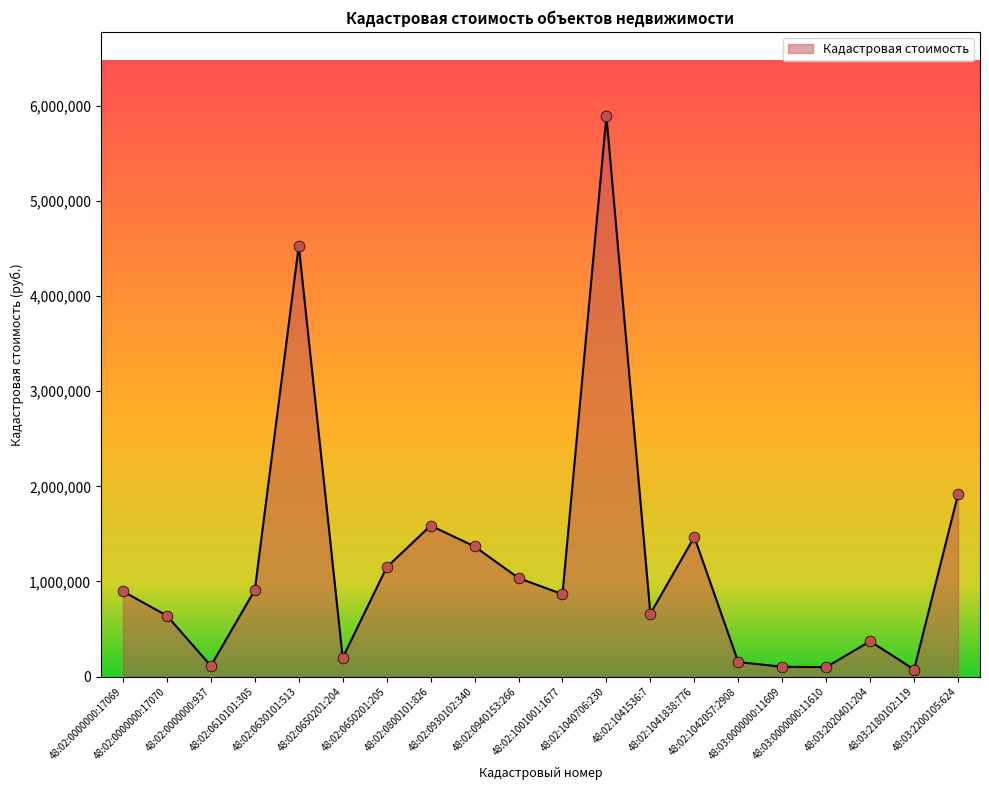

What is the change in value from 48:02:0000000:17070 to 48:02:0930102:340?

+728028.5